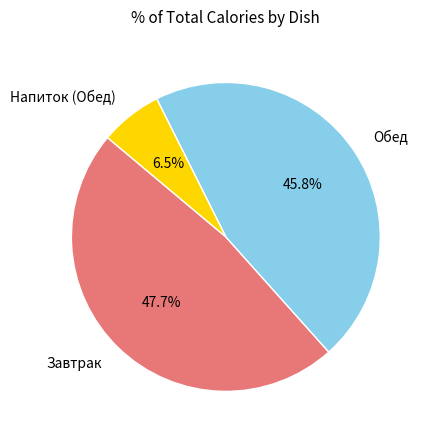

Does any single category account for the majority?

No